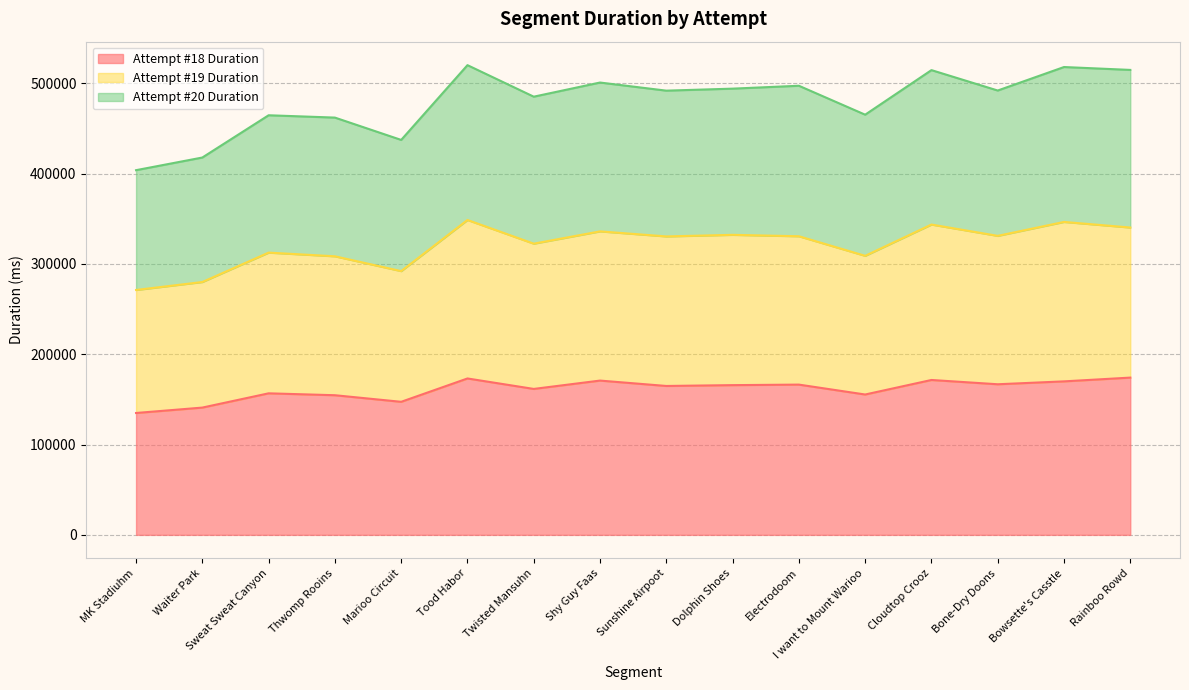

What is the total value across all series at Sunshine Airpoot?

491818